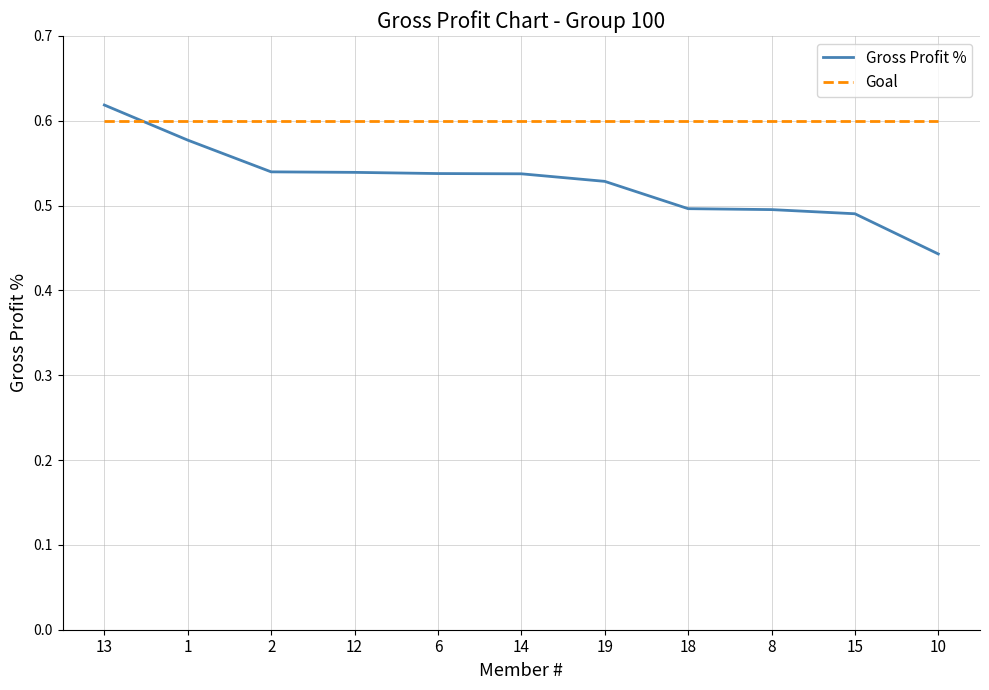

How many times do Goal and Gross Profit % cross each other?

1